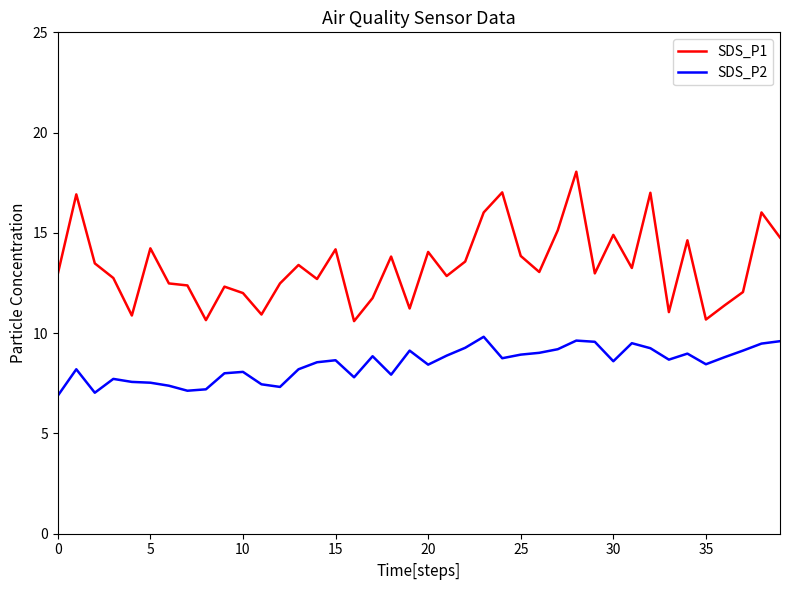

True or false: SDS_P1 and SDS_P2 cross at least once.

False